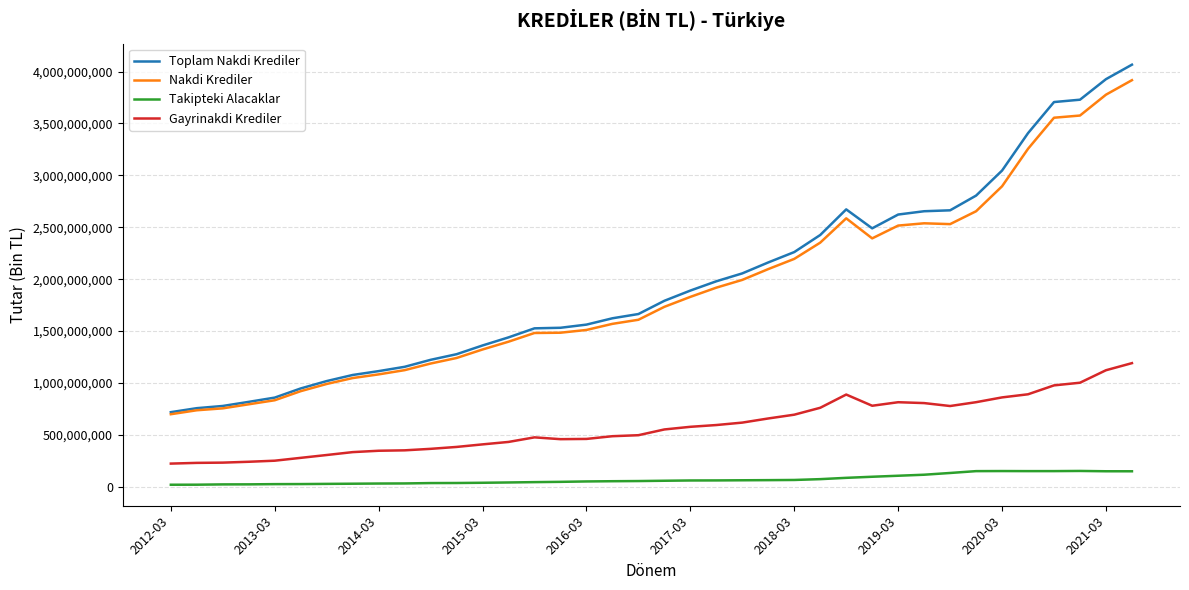

Which series has the largest total across all categories?

Toplam Nakdi Krediler